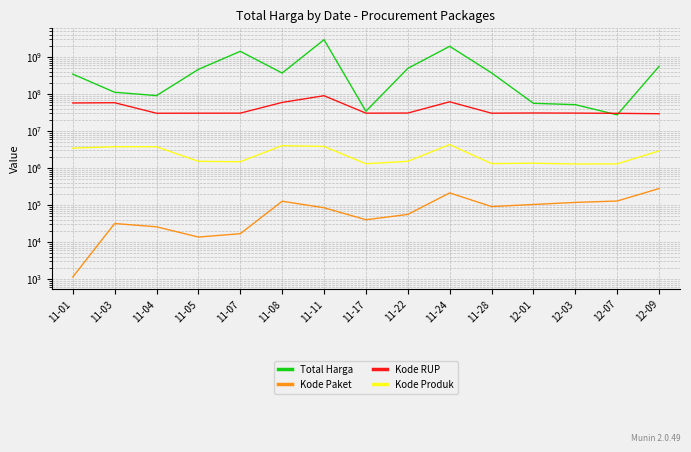

Is the value of Total Harga at 11-11 greater than the value of Kode Produk at 11-05?

Yes